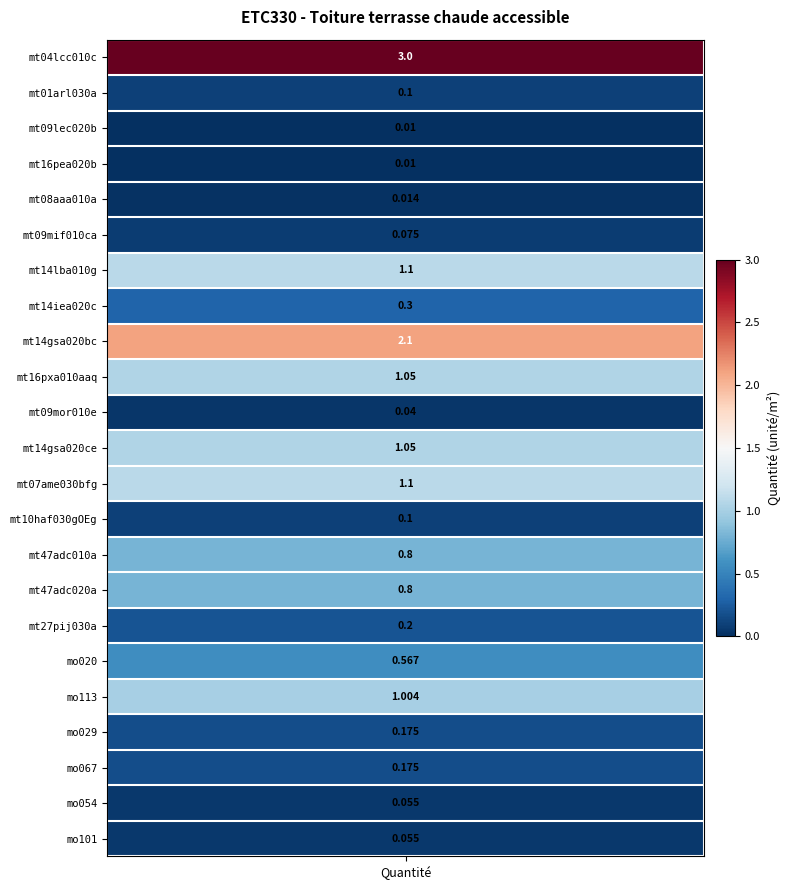

List the labels in order of value, largest first.

values, 8, 6, 12, 9, 11, 18, 14, 15, 17, 7, 16, 19, 20, 1, 13, 5, 21, 22, 10, 4, 2, 3